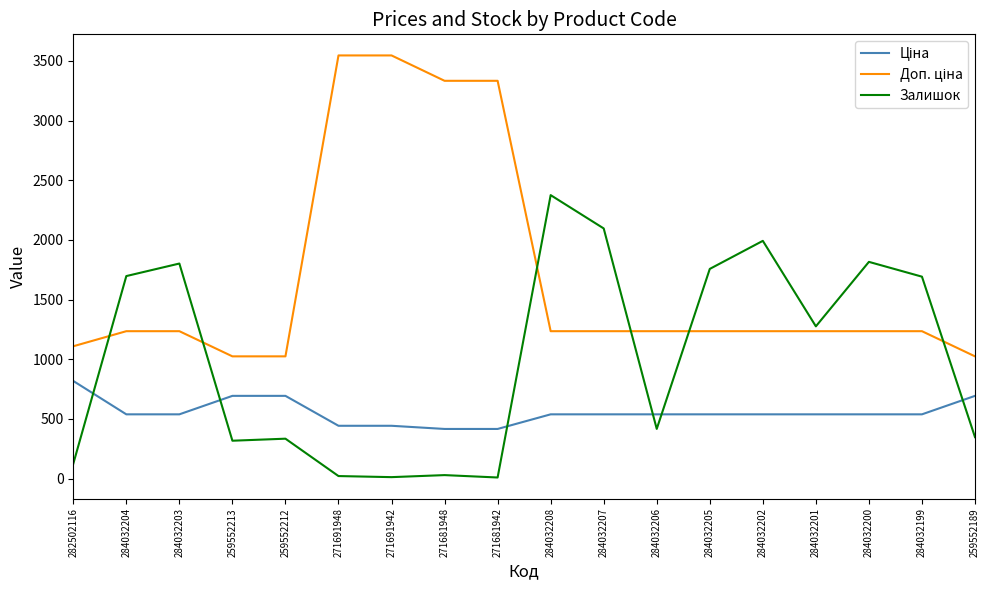

Where does the Залишок series first go above 1276?

284032204